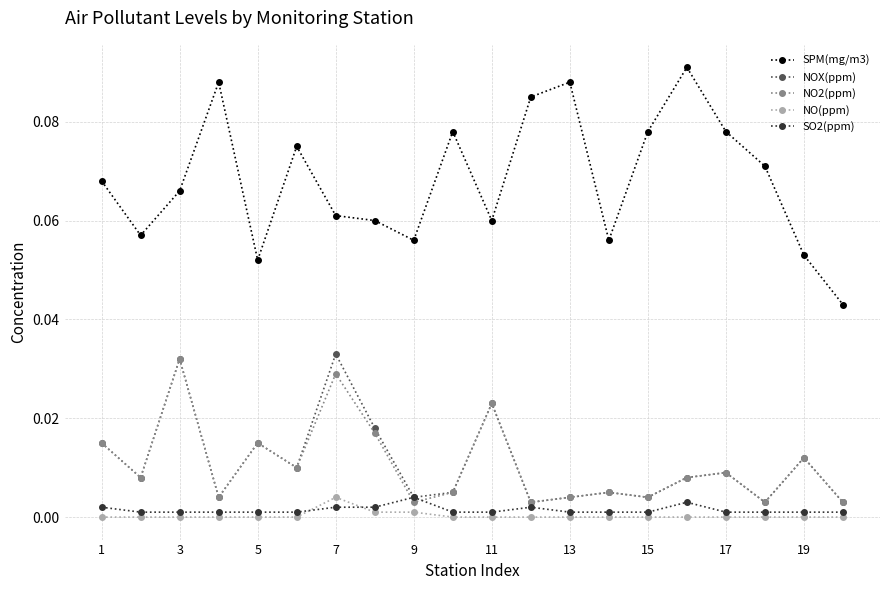

True or false: SPM(mg/m3) and NO(ppm) cross at least once.

False